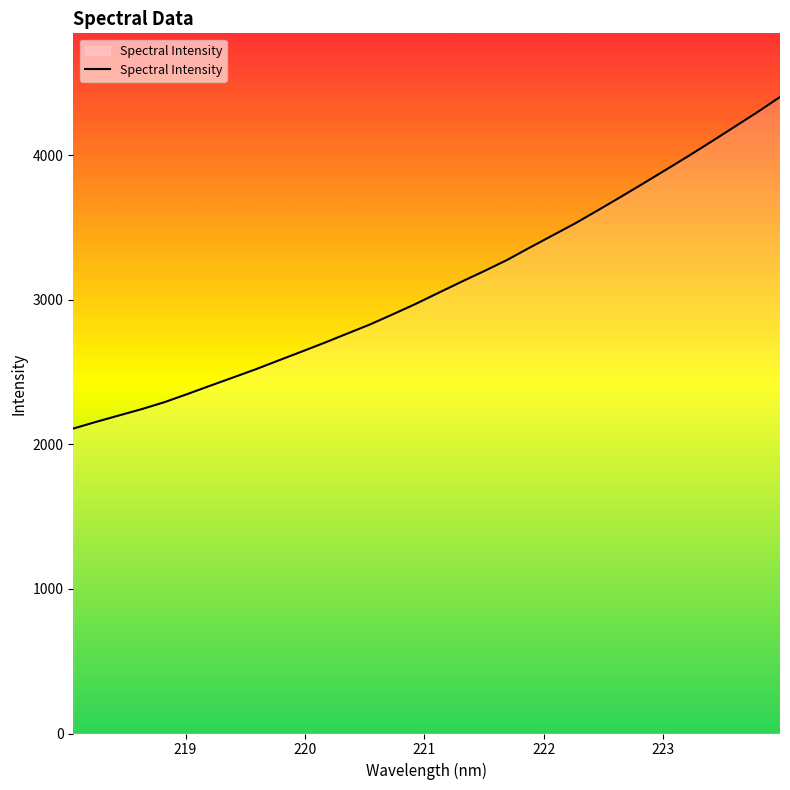

Reading left to right, extract all data points from this chart.

2108.6	2154.8	2199.0	2242.9	2291.3	2347.1	2404.8	2461.5	2518.6	2579.7	2640.0	2701.2	2764.7	2828.0	2898.0	2969.9	3046.2	3122.2	3196.2	3272.7	3358.6	3442.7	3526.8	3617.3	3709.5	3803.5	3898.8	3995.0	4093.9	4194.6	4295.3	4401.2